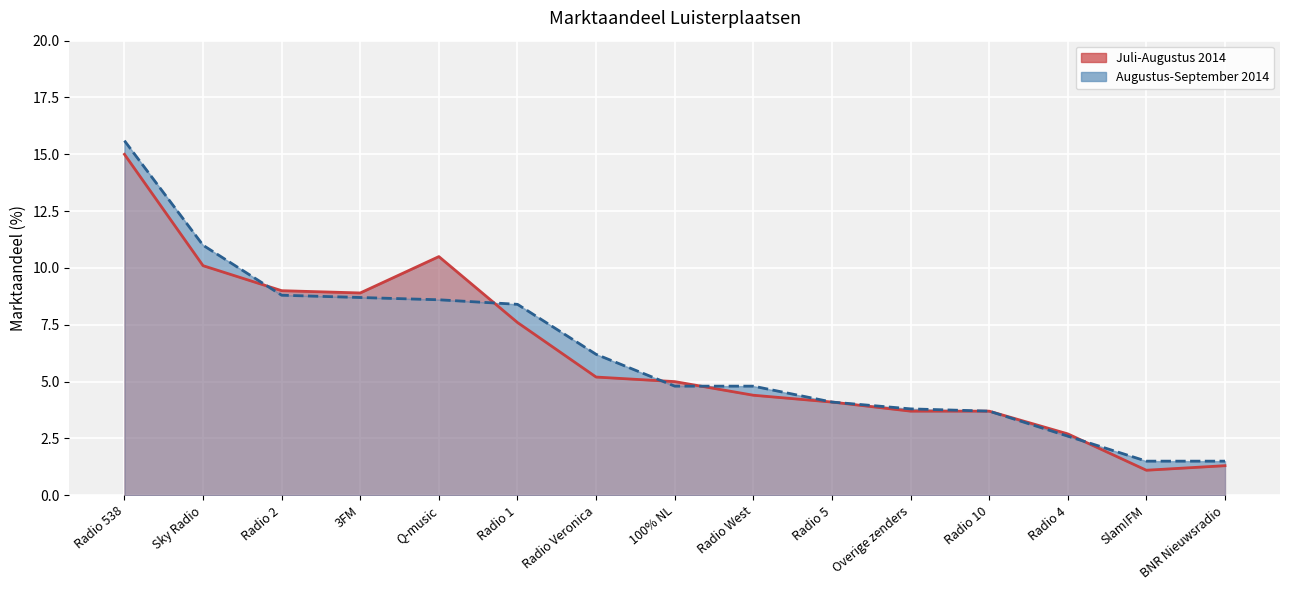

Reading left to right, extract all data points from this chart.

Juli-Augustus 2014: 15.0	10.1	9.0	8.9	10.5	7.6	5.2	5.0	4.4	4.1	3.7	3.7	2.7	1.1	1.3
Augustus-September 2014: 15.6	11.0	8.8	8.7	8.6	8.4	6.2	4.8	4.8	4.1	3.8	3.7	2.6	1.5	1.5